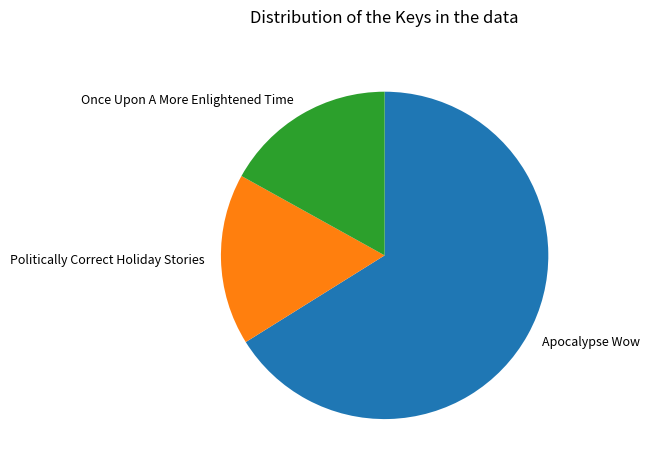

Is the sum of Apocalypse Wow and Once Upon A More Enlightened Time greater than half?

Yes